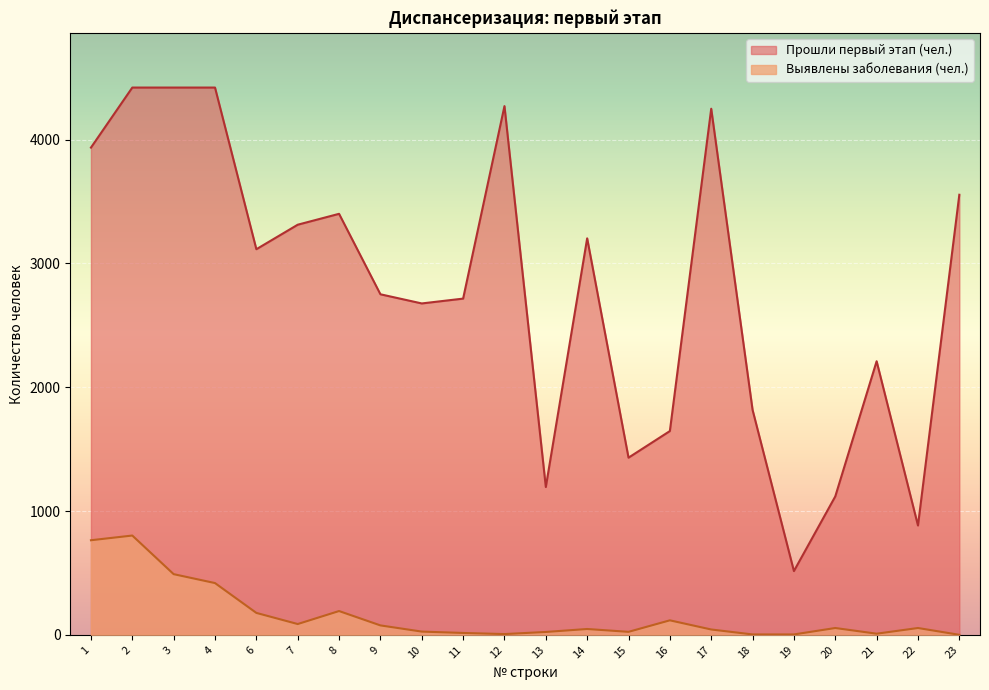

Does the chart display data point markers on the line(s)?

No